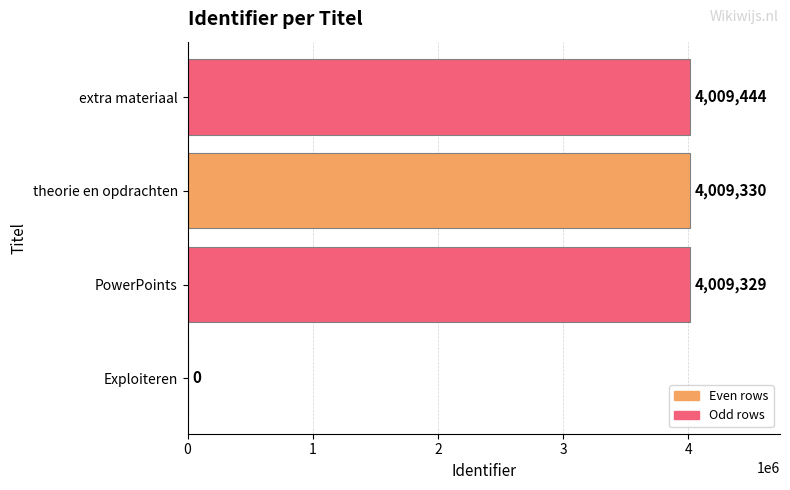

Reading bottom to top, what are all the values shown in this chart?

Exploiteren=0	PowerPoints=4009329	theorie en opdrachten=4009330	extra materiaal=4009444